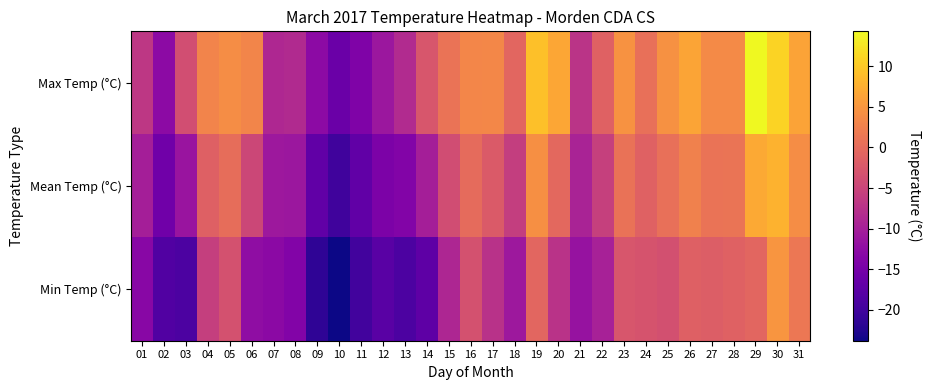

Count the number of categories in the chart.

31